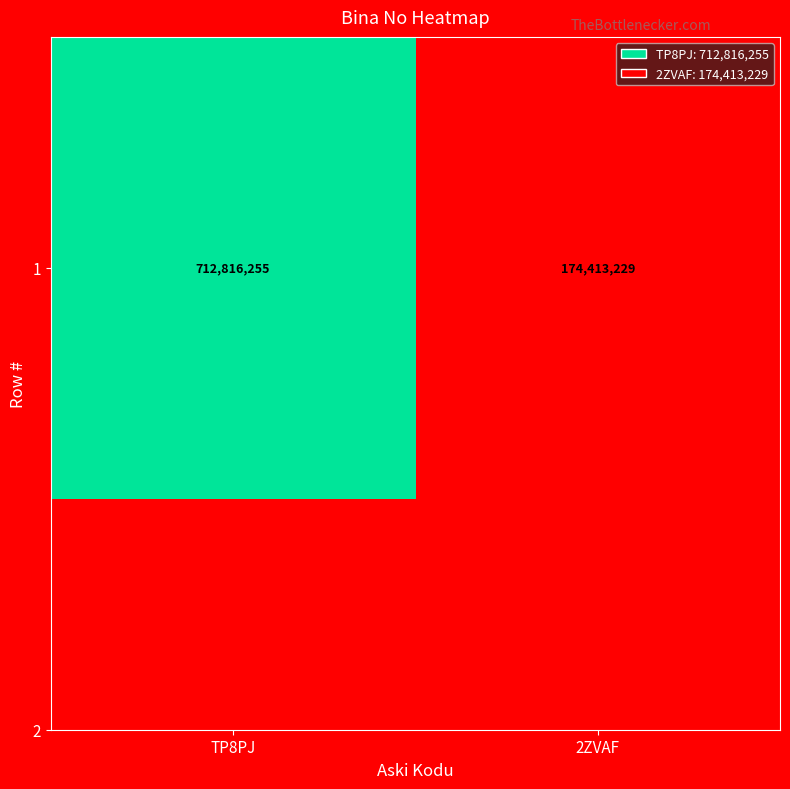

How many data points does each series have?

2